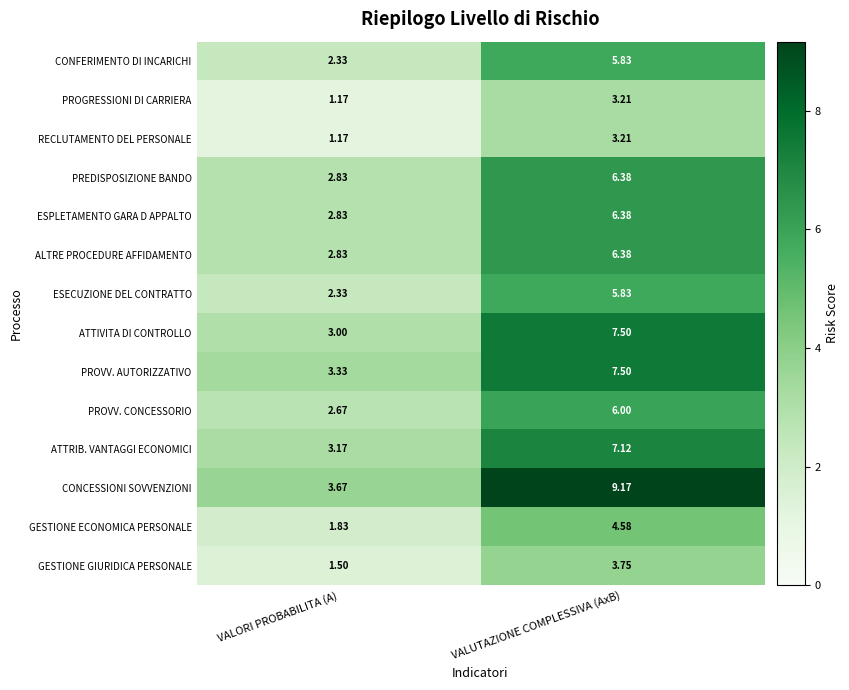

At which category is the sum across all series the highest?

VALUTAZIONE COMPLESSIVA (AxB)